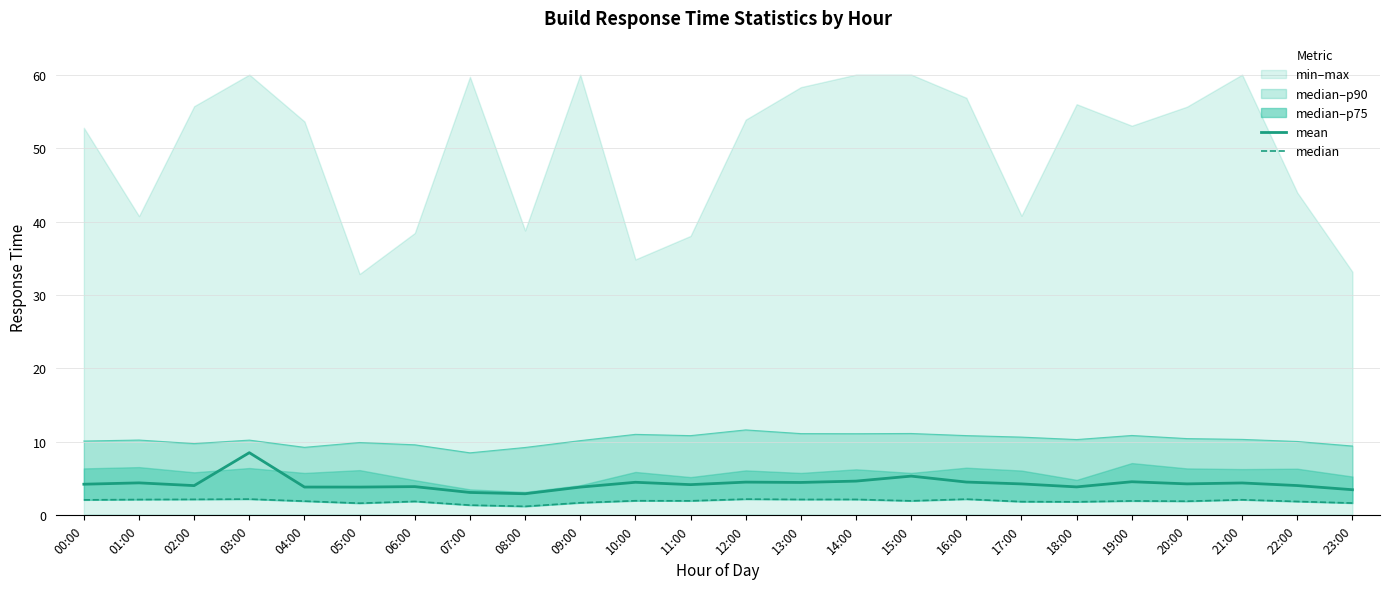

Which series has the largest range (max minus min)?

mean